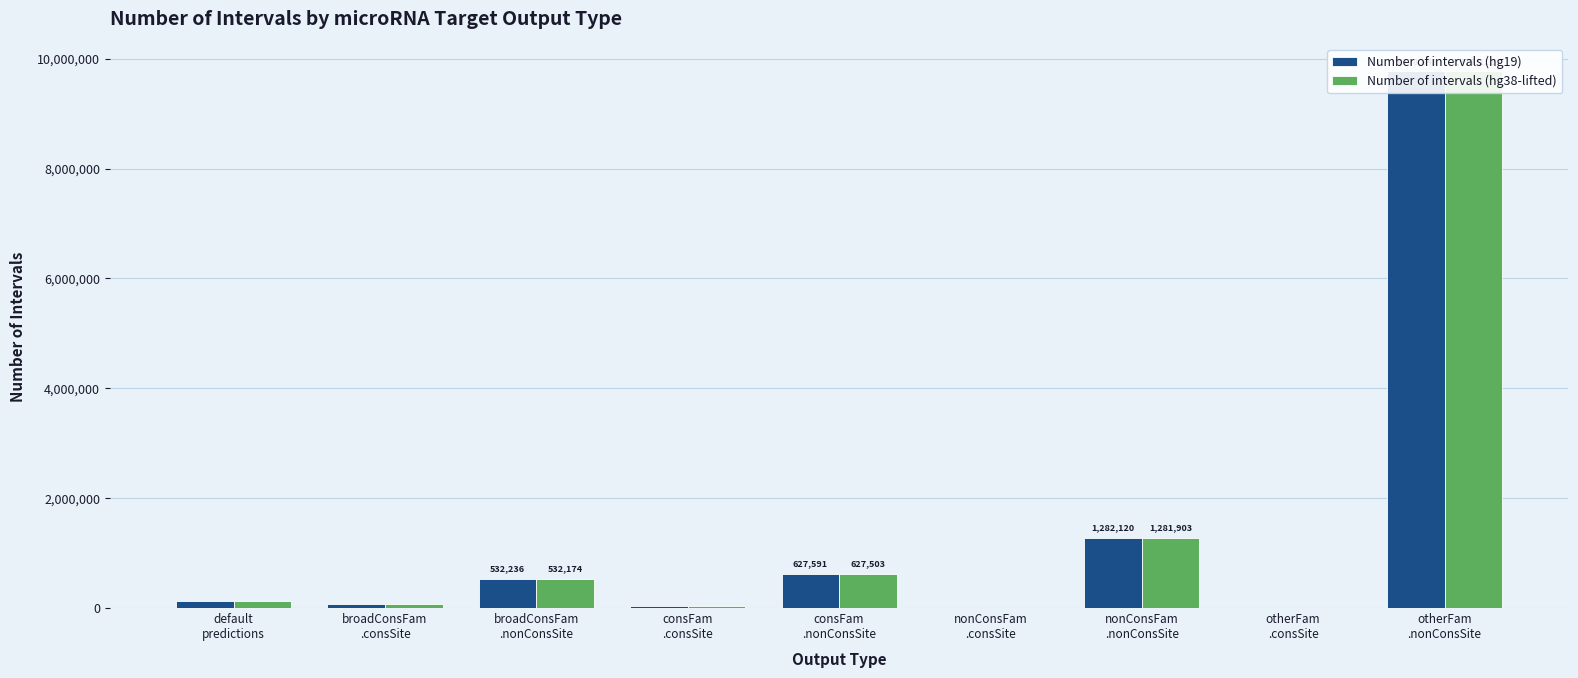

Rank the categories by Number of intervals (hg38-lifted) value from lowest to highest.

otherFam
.consSite, nonConsFam
.consSite, consFam
.consSite, broadConsFam
.consSite, default
predictions, broadConsFam
.nonConsSite, consFam
.nonConsSite, nonConsFam
.nonConsSite, otherFam
.nonConsSite